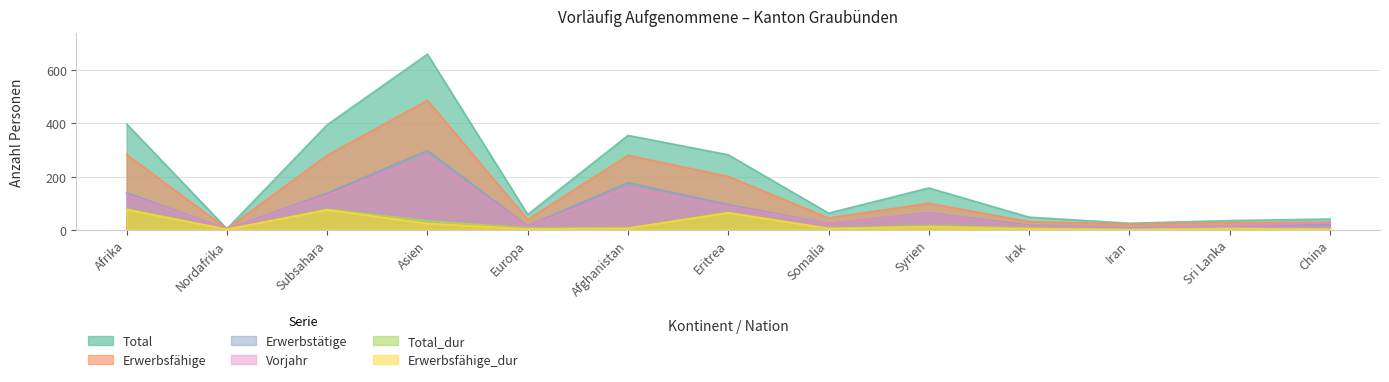

The Erwerbsfähige series shows 200 at Eritrea. True or false?

True